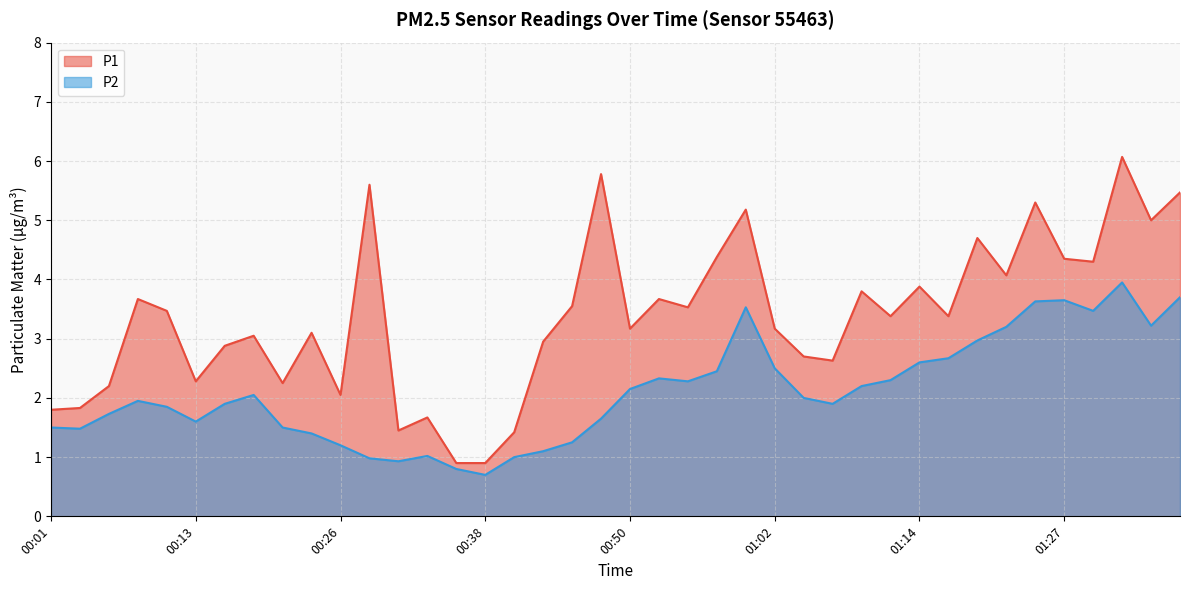

Reading left to right, what are all the values shown in this chart?

P1: 1.8	1.8	2.2	3.7	3.5	2.3	2.9	3.0	2.2	3.1	2.0	5.6	1.4	1.7	0.9	0.9	1.4	3.0	3.5	5.8	3.2	3.7	3.5	4.4	5.2	3.2	2.7	2.6	3.8	3.4	3.9	3.4	4.7	4.1	5.3	4.3	4.3	6.1	5.0	5.5
P2: 1.5	1.5	1.7	1.9	1.9	1.6	1.9	2.0	1.5	1.4	1.2	1.0	0.9	1.0	0.8	0.7	1.0	1.1	1.2	1.6	2.1	2.3	2.3	2.5	3.5	2.5	2.0	1.9	2.2	2.3	2.6	2.7	3.0	3.2	3.6	3.6	3.5	4.0	3.2	3.7